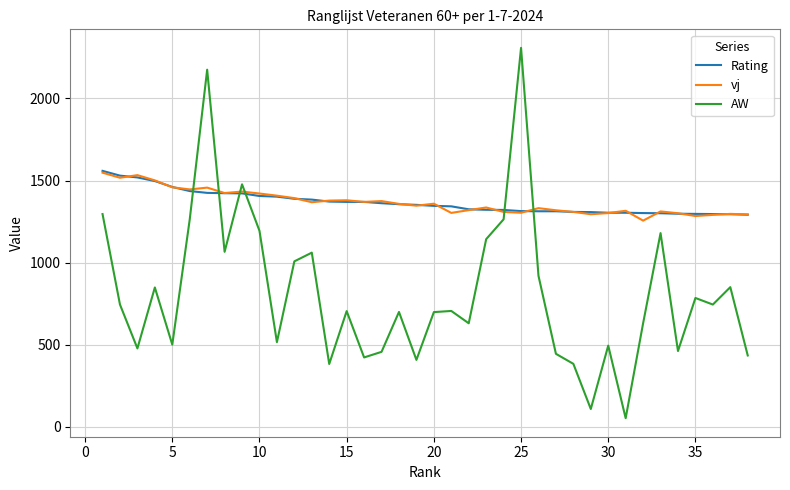

Which series has the widest spread of values?

AW